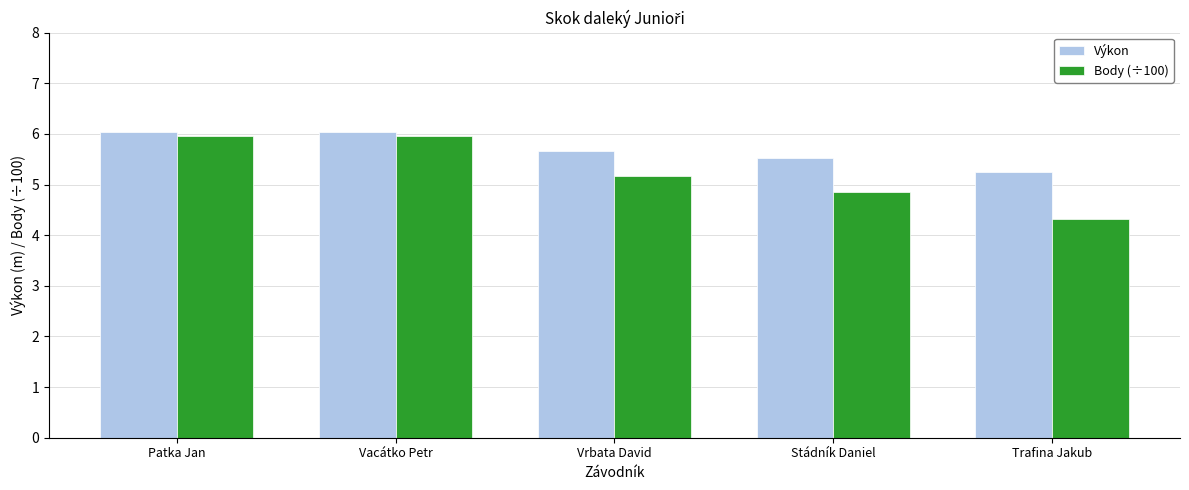

What are all the series names shown in the legend?

Výkon, Body (÷100)